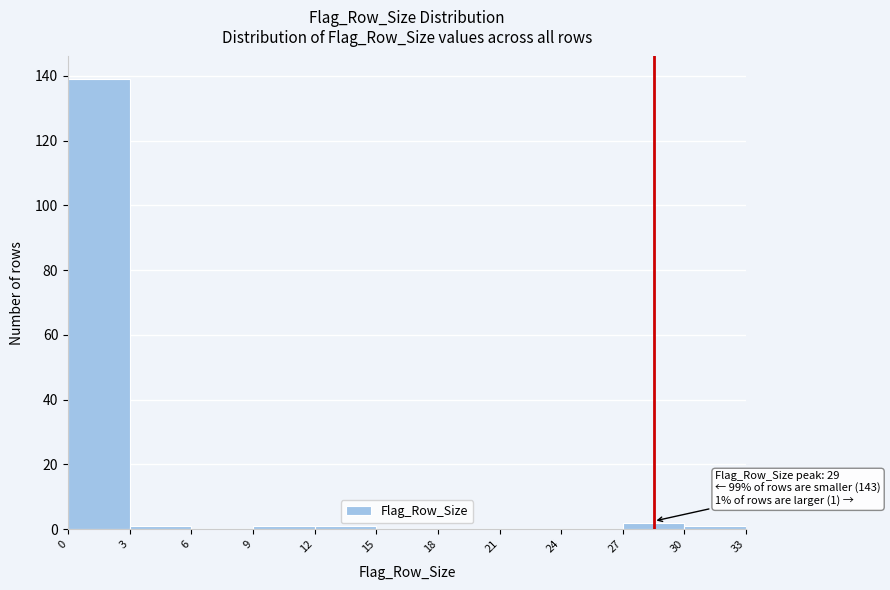

Over which range of the x-axis is the bar tallest?

0 to 3